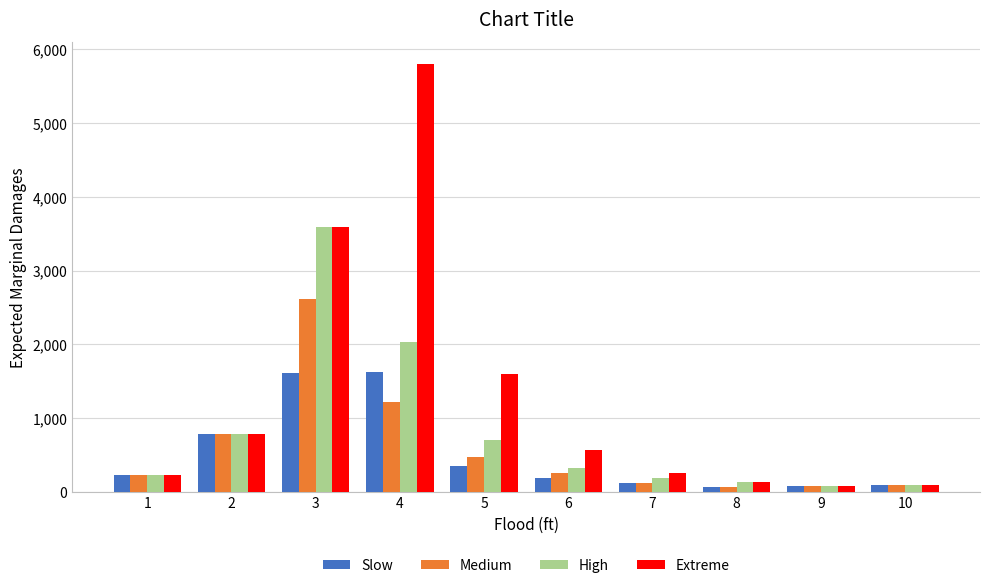

Is the value of Medium at 1 greater than the value of High at 5?

No